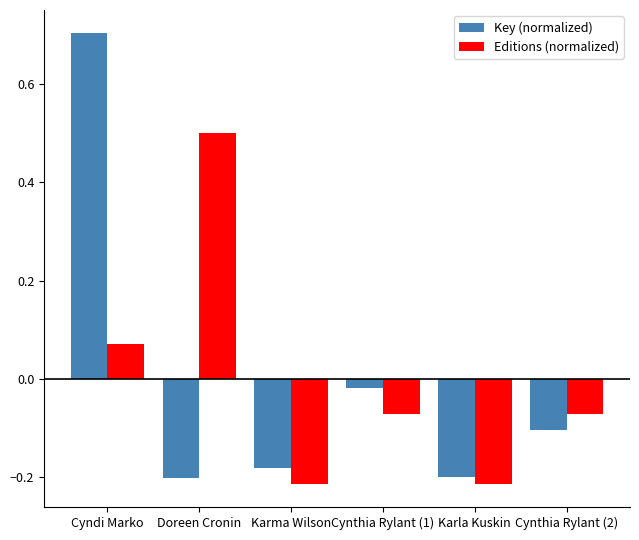

Rank the series by their maximum value, from lowest to highest.

Editions (normalized), Key (normalized)